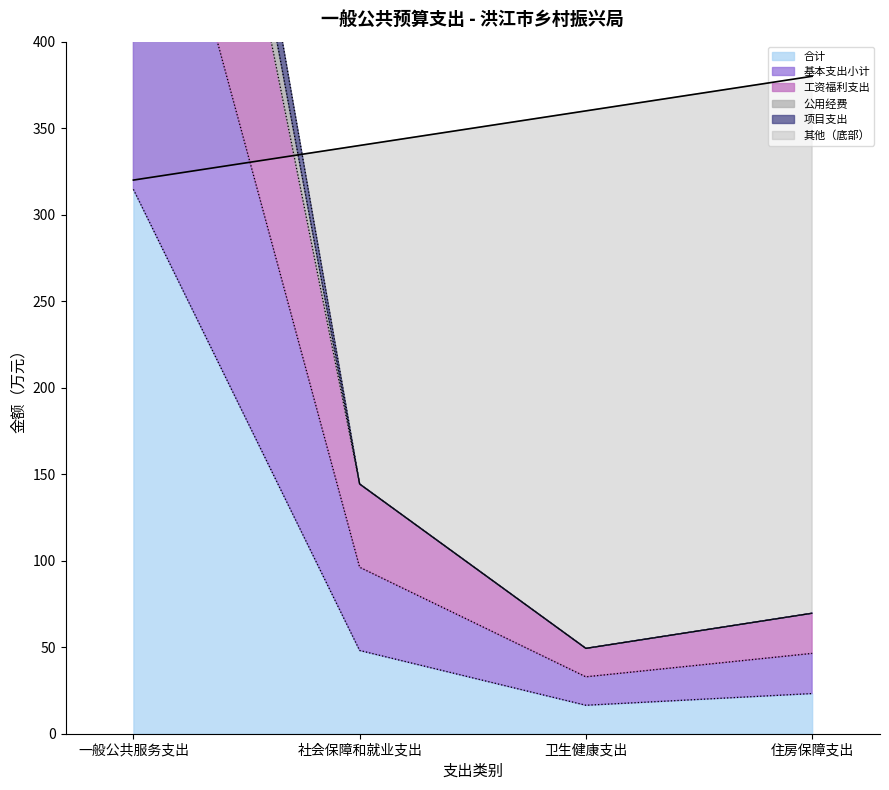

At which label does 工资福利支出 reach its peak?

一般公共服务支出